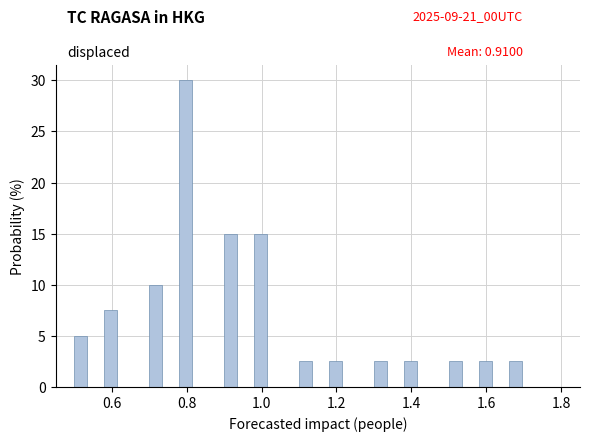

Read against the x-axis, roughly where is the centre of the tallest bar?

0.80